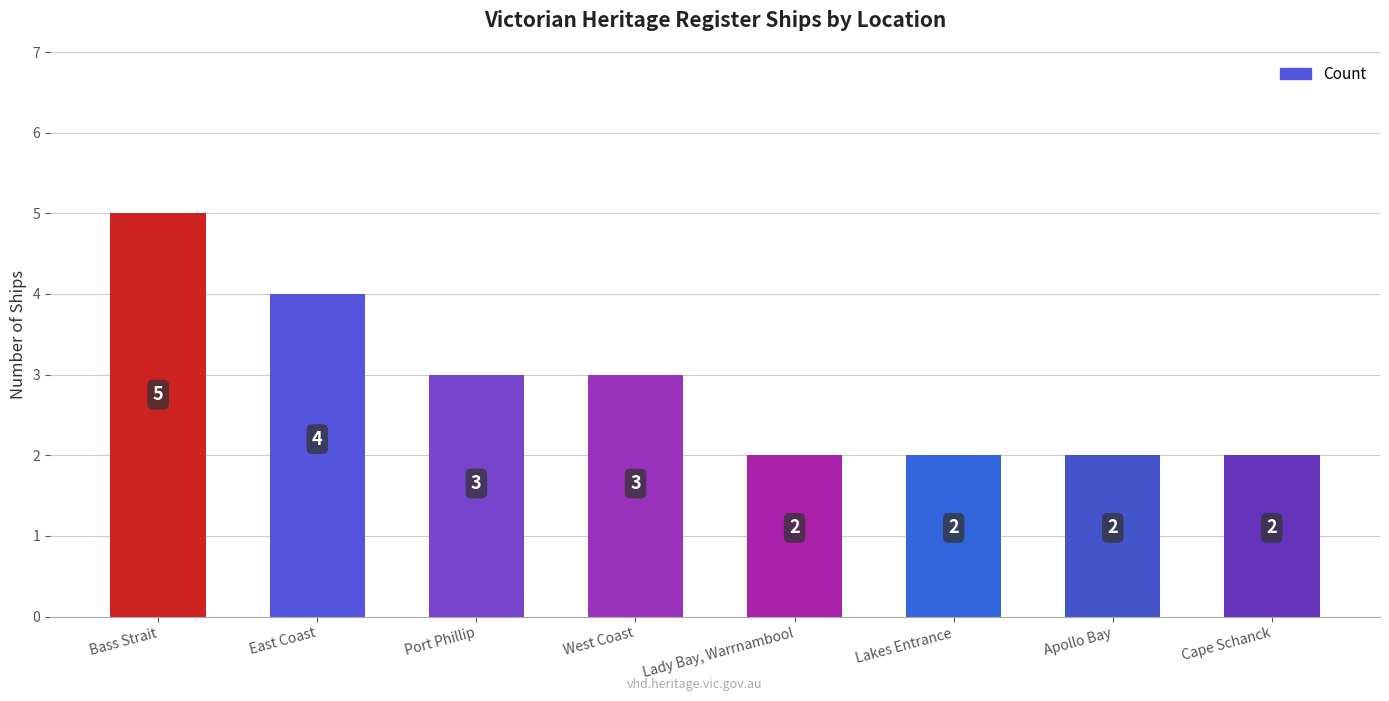

What is the value of the 6th bar from the left?

2